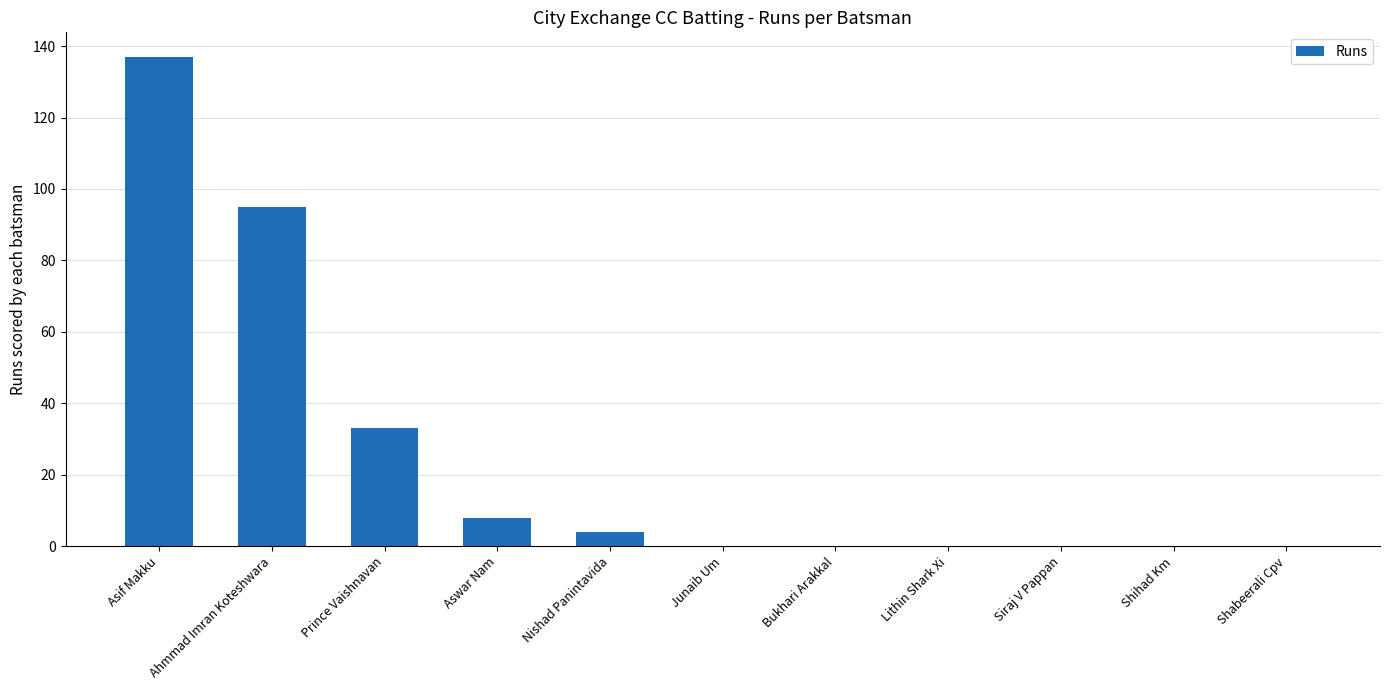

Where is the data nearest to the value 68?

Ahmmad Imran Koteshwara